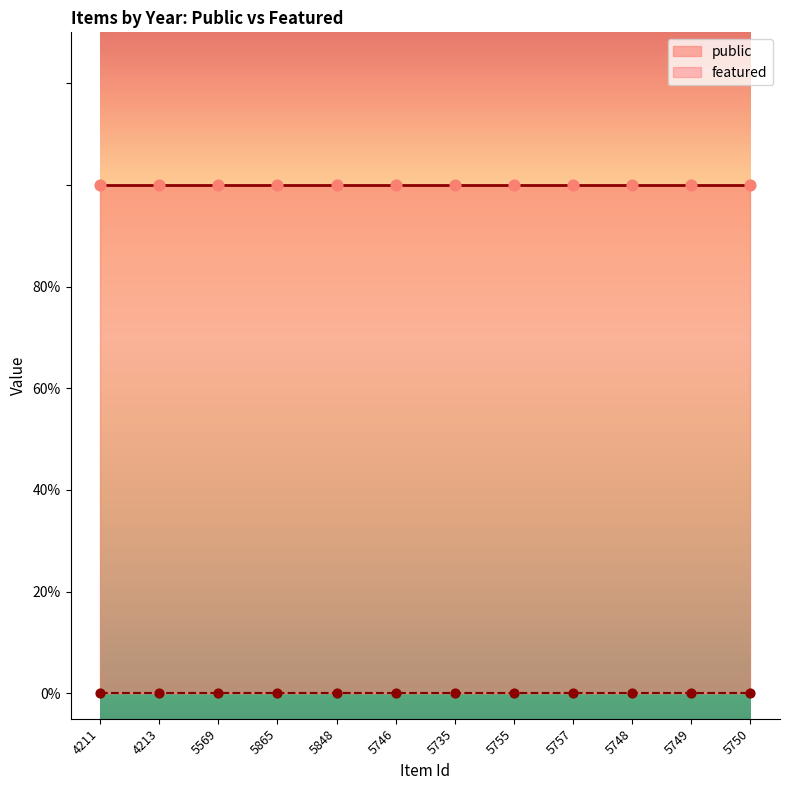

Which series has the largest total across all categories?

public